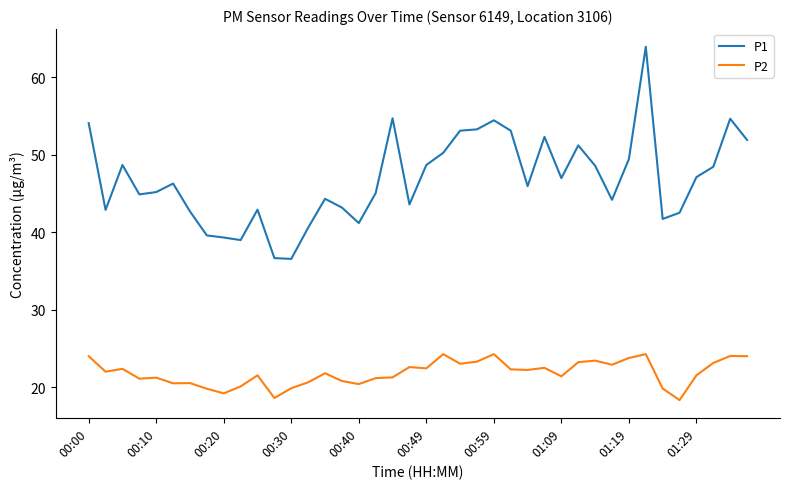

Which series has the widest spread of values?

P1